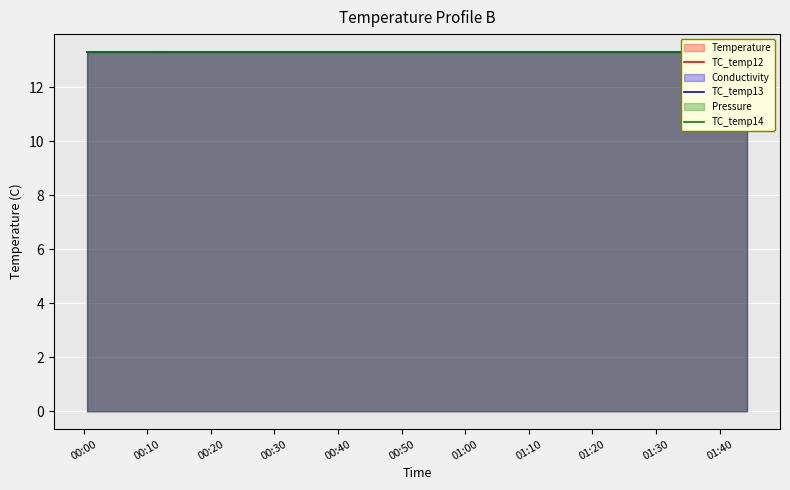

At which category does TC_temp12 reach its first local peak?

00:10